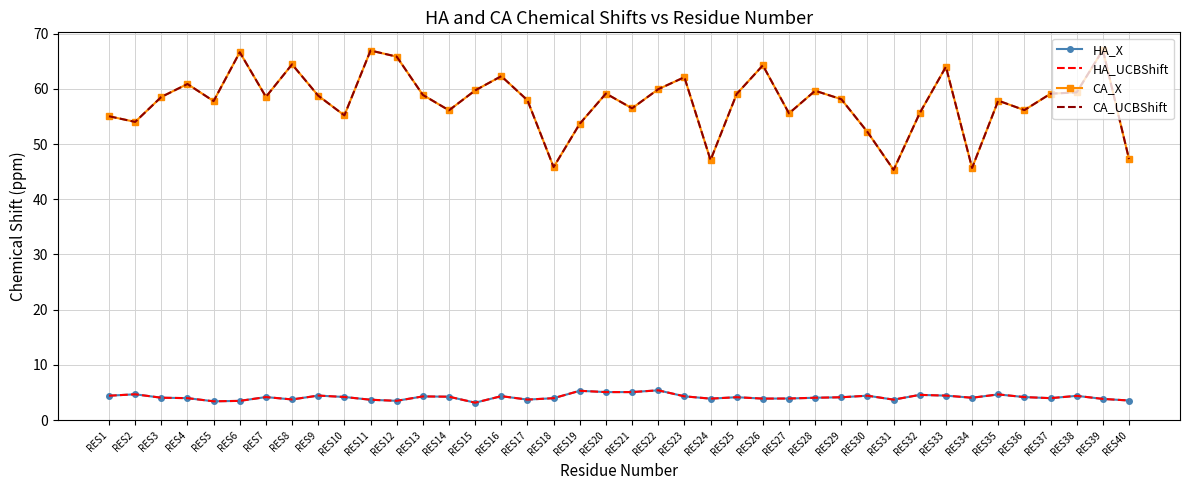

Reading right to left, extract all data points from this chart.

HA_X: RES40=3.5	RES39=3.8	RES38=4.4	RES37=4.0	RES36=4.2	RES35=4.6	RES34=4.0	RES33=4.4	RES32=4.6	RES31=3.7	RES30=4.4	RES29=4.1	RES28=4.0	RES27=3.9	RES26=3.9	RES25=4.1	RES24=3.9	RES23=4.3	RES22=5.4	RES21=5.1	RES20=5.1	RES19=5.3	RES18=4.0	RES17=3.7	RES16=4.3	RES15=3.1	RES14=4.2	RES13=4.3	RES12=3.5	RES11=3.7	RES10=4.2	RES9=4.4	RES8=3.7	RES7=4.2	RES6=3.5	RES5=3.4	RES4=4.0	RES3=4.0	RES2=4.7	RES1=4.4
HA_UCBShift: RES40=3.5	RES39=3.8	RES38=4.4	RES37=4.0	RES36=4.2	RES35=4.6	RES34=4.0	RES33=4.4	RES32=4.6	RES31=3.7	RES30=4.4	RES29=4.1	RES28=4.0	RES27=3.9	RES26=3.9	RES25=4.1	RES24=3.9	RES23=4.3	RES22=5.4	RES21=5.1	RES20=5.1	RES19=5.3	RES18=4.0	RES17=3.7	RES16=4.3	RES15=3.1	RES14=4.2	RES13=4.3	RES12=3.5	RES11=3.7	RES10=4.2	RES9=4.4	RES8=3.7	RES7=4.2	RES6=3.5	RES5=3.4	RES4=4.0	RES3=4.0	RES2=4.7	RES1=4.4
CA_X: RES40=47.3	RES39=67.1	RES38=59.4	RES37=59.1	RES36=56.2	RES35=57.9	RES34=45.7	RES33=64.0	RES32=55.6	RES31=45.3	RES30=52.2	RES29=58.1	RES28=59.7	RES27=55.6	RES26=64.3	RES25=59.1	RES24=47.1	RES23=62.1	RES22=59.9	RES21=56.5	RES20=59.2	RES19=53.7	RES18=45.8	RES17=57.9	RES16=62.3	RES15=59.7	RES14=56.1	RES13=58.9	RES12=65.9	RES11=67.0	RES10=55.2	RES9=58.8	RES8=64.5	RES7=58.6	RES6=66.6	RES5=57.8	RES4=60.9	RES3=58.5	RES2=54.0	RES1=55.0
CA_UCBShift: RES40=47.3	RES39=67.1	RES38=59.4	RES37=59.1	RES36=56.2	RES35=57.9	RES34=45.7	RES33=64.0	RES32=55.6	RES31=45.3	RES30=52.2	RES29=58.1	RES28=59.7	RES27=55.6	RES26=64.3	RES25=59.1	RES24=47.1	RES23=62.1	RES22=59.9	RES21=56.5	RES20=59.2	RES19=53.7	RES18=45.8	RES17=57.9	RES16=62.3	RES15=59.7	RES14=56.1	RES13=58.9	RES12=65.9	RES11=67.0	RES10=55.2	RES9=58.8	RES8=64.5	RES7=58.6	RES6=66.6	RES5=57.8	RES4=60.9	RES3=58.5	RES2=54.0	RES1=55.0